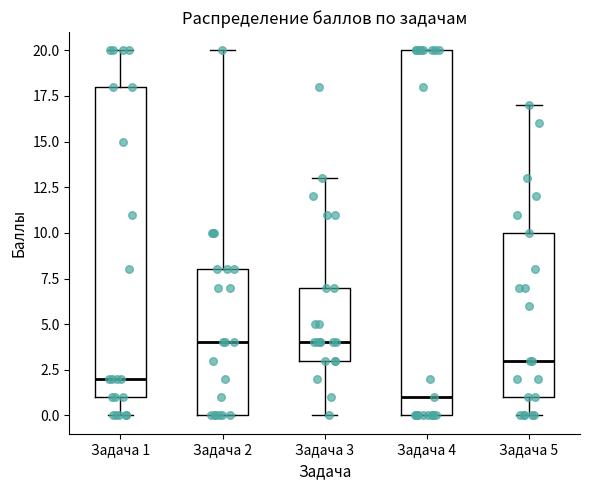

Reading left to right, transcribe this box plot: for each box, give where its median line is, the range the box spans, and where its two whiskers end, as read against the y-axis. The values are not printed on the chart, so give them approximately, as read against the axis.

Задача 1: median 2, box 1 to 18, whiskers 0 to 20
Задача 2: median 4, box 0 to 8, whiskers 0 to 20
Задача 3: median 4, box 3 to 7, whiskers 0 to 13
Задача 4: median 1, box 0 to 20, whiskers 0 to 20
Задача 5: median 3, box 1 to 10, whiskers 0 to 17